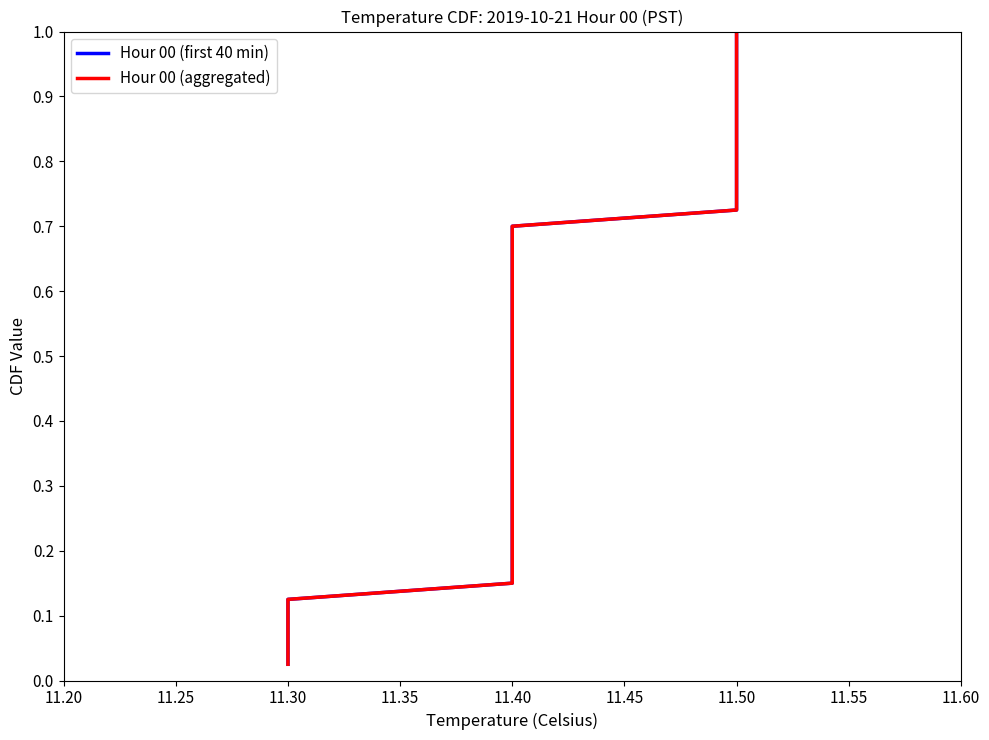

How many categories are shown in the chart?

40